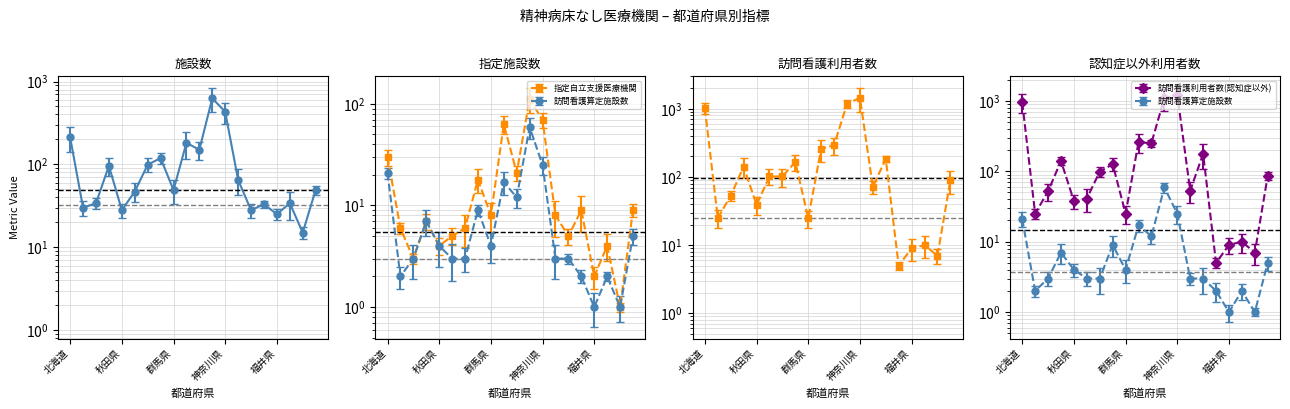

The value of 訪問看護利用者数(認知症以外) at 石川県 is 5. True or false?

True